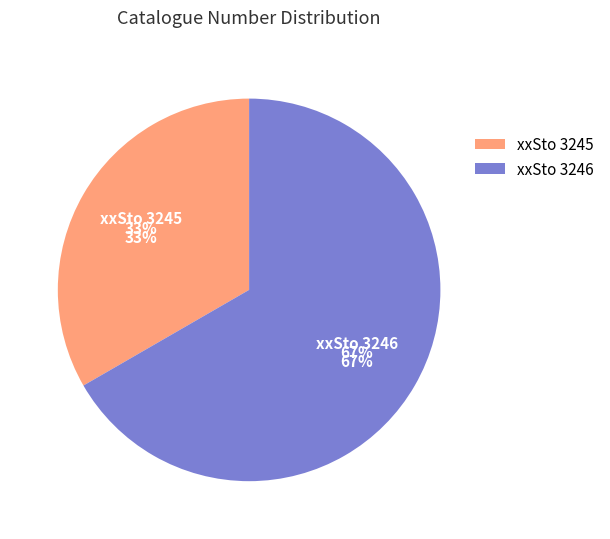

What percentage do xxSto 3246 and xxSto 3245 together represent?

100.0%